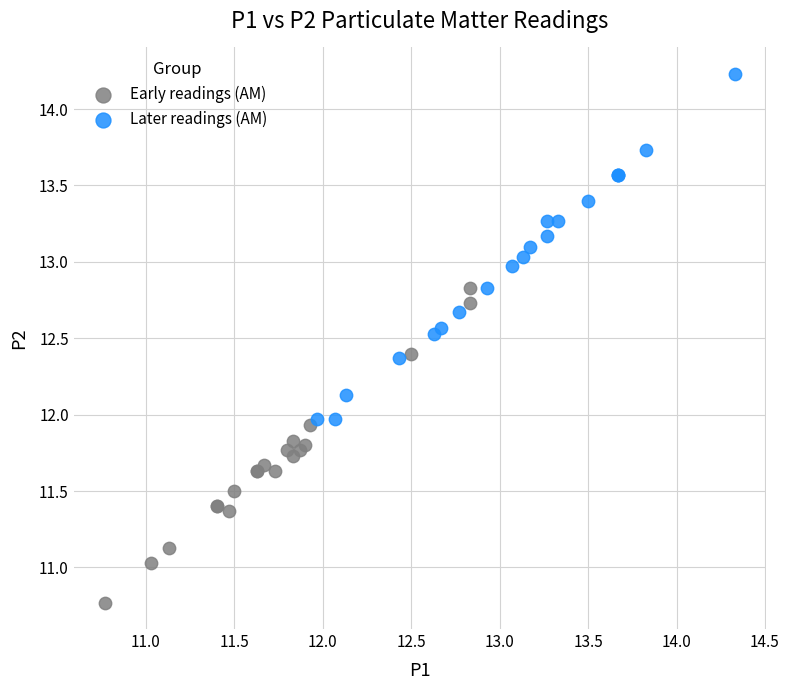

Which series contains the lowest Y value?

Early readings (AM)